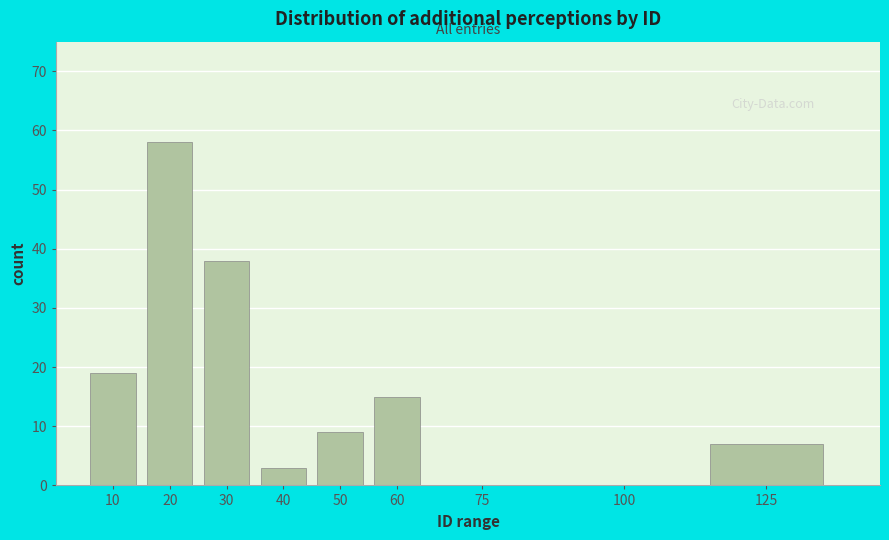

Reading right to left, list all the values displayed in this chart.

125=7	100=0	75=0	60=15	50=9	40=3	30=38	20=58	10=19